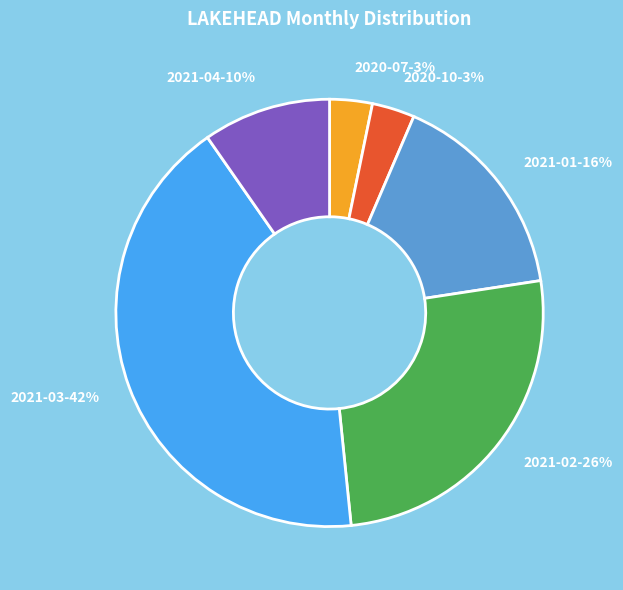

Does any single category account for the majority?

No